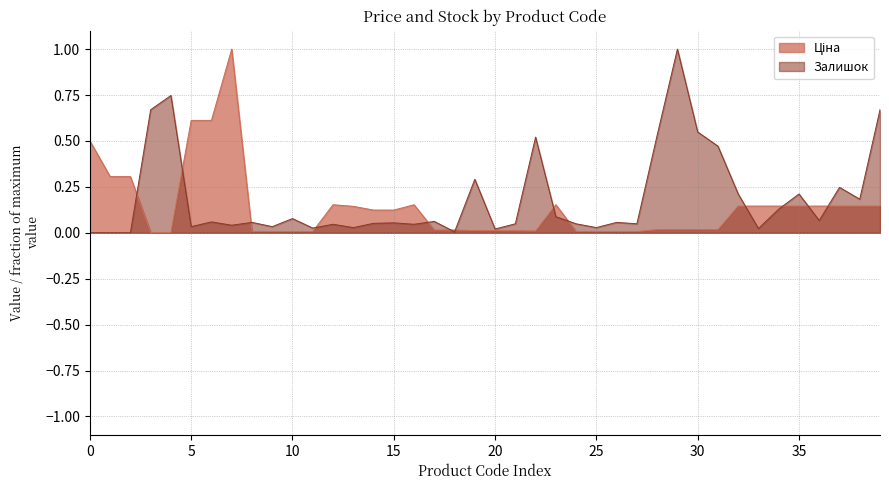

What is the maximum value shown in the chart?

1.0